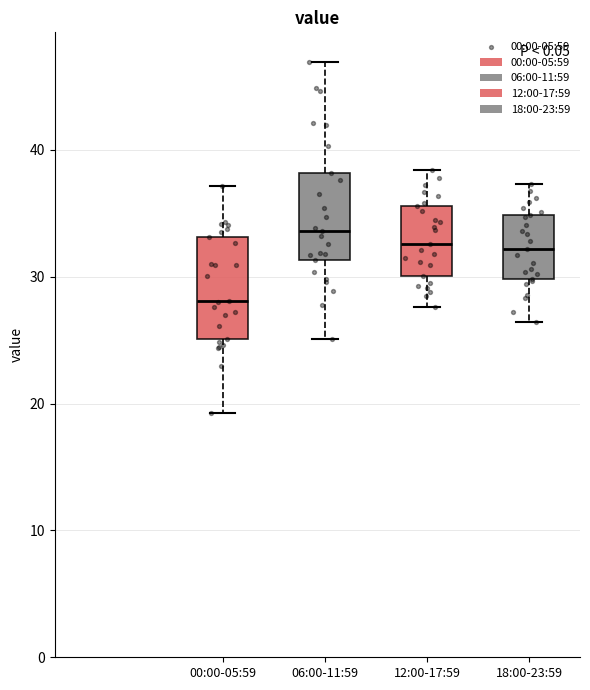

Which box has the highest median line?

06:00-11:59